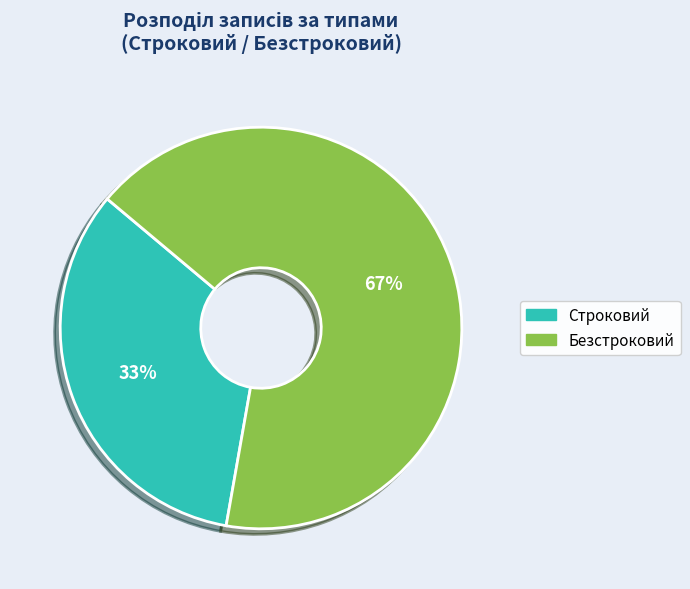

Rank the categories by value from lowest to highest.

Строковий, Безстроковий